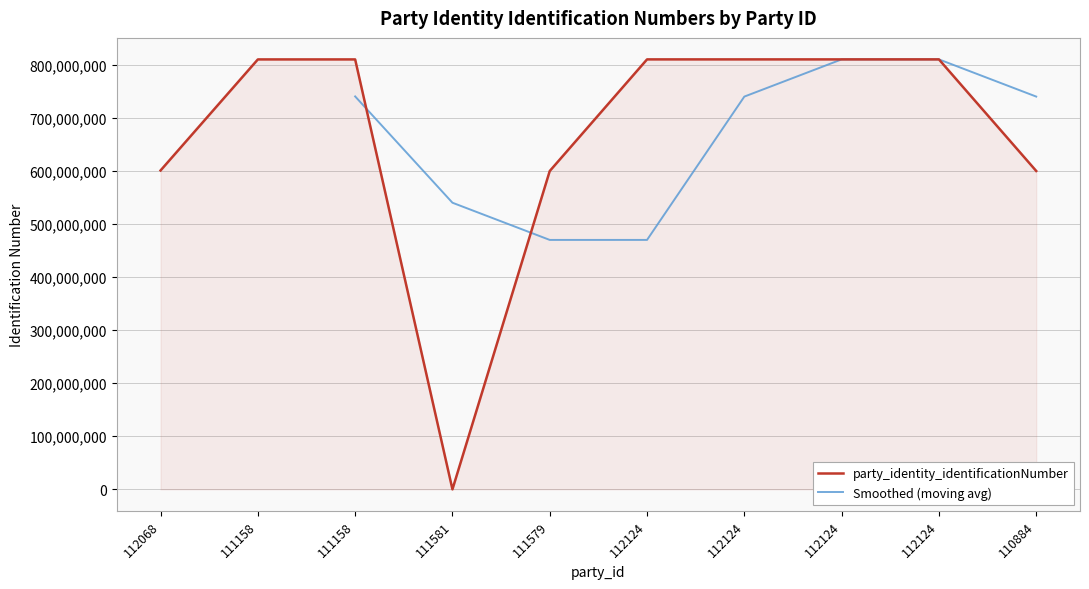

Reading left to right, list all the values displayed in this chart.

601126940	810444878	810444878	0	600046991	810503674	810503674	810503674	810503674	600151328